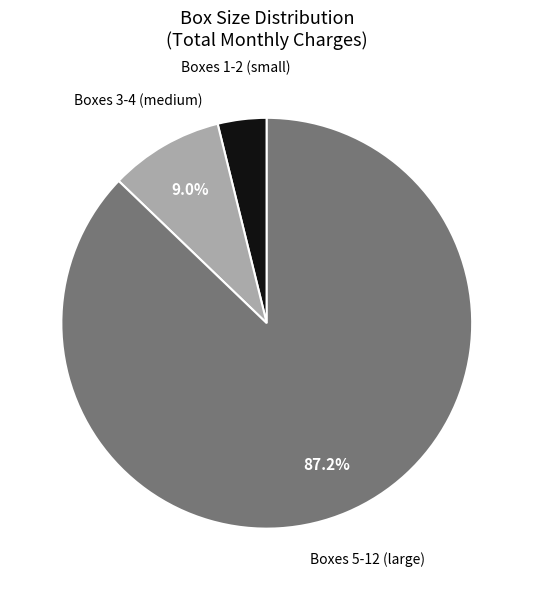

Is there a majority slice in this chart?

Yes